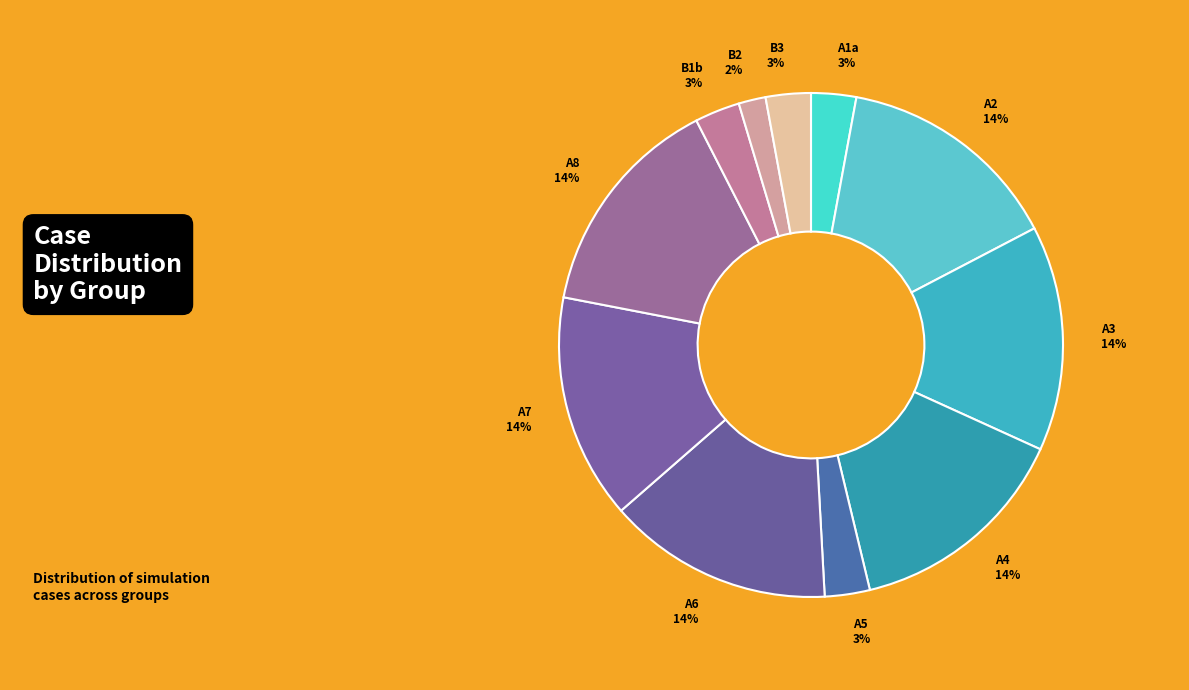

Which slice is the smallest?

B2